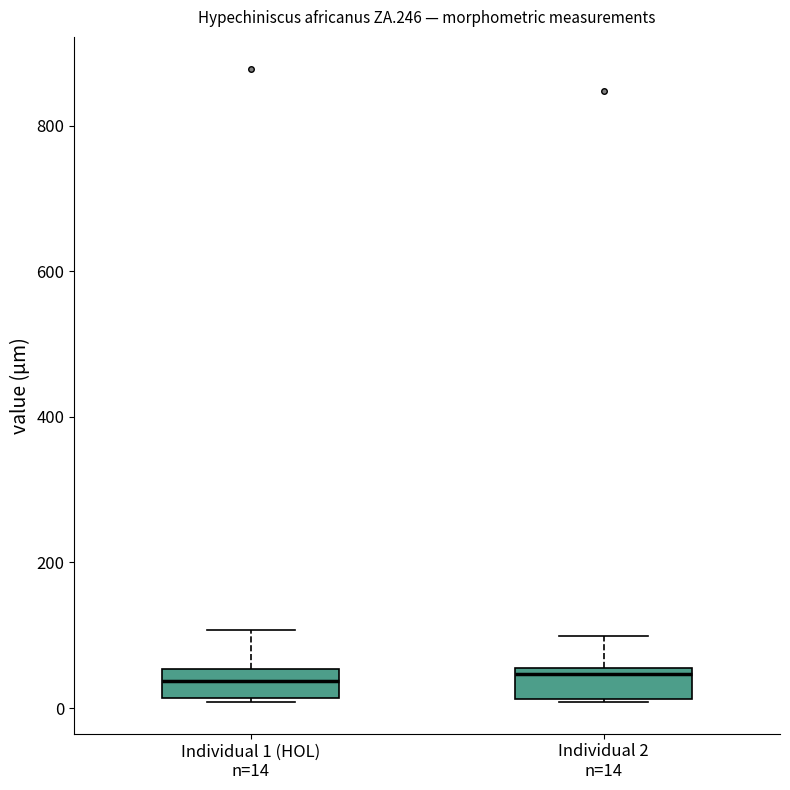

Where does the median line of the box for Individual 1 (HOL) n=14 sit on the y-axis? The values are not printed on the chart, so give them approximately, as read against the axis.

40